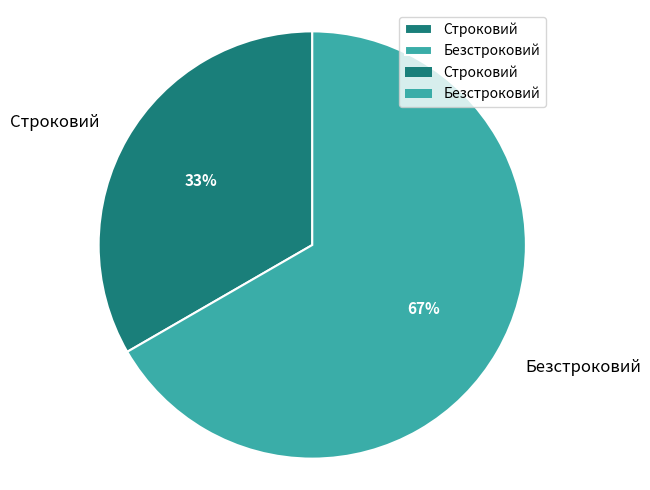

The Строковий slice represents 33% of the pie. True or false?

True